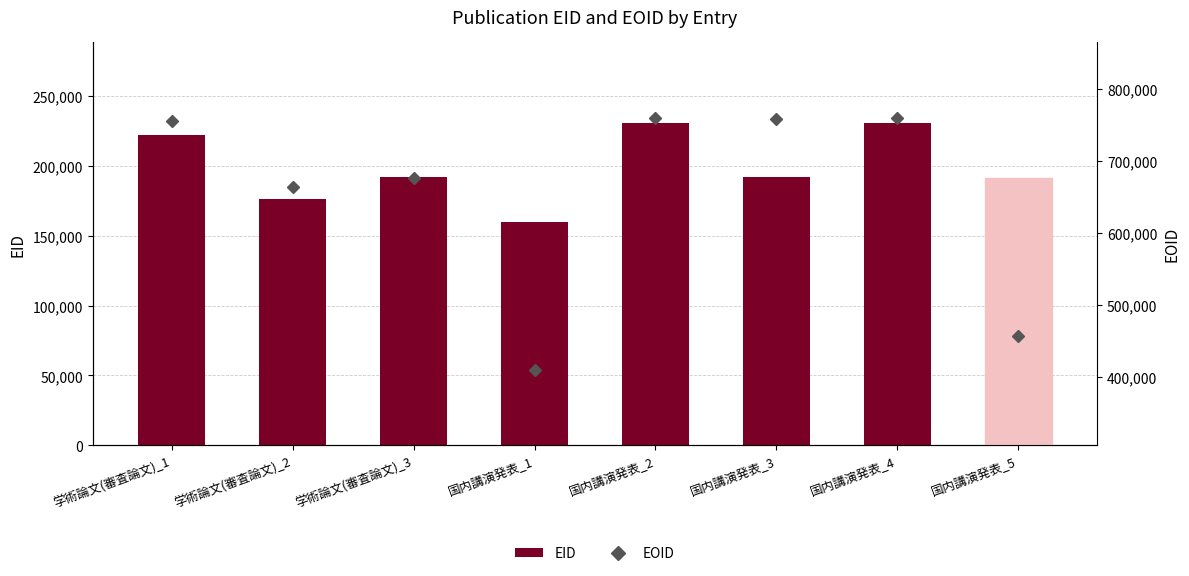

Which has a higher value, 国内講演発表_5 or 国内講演発表_2?

国内講演発表_2